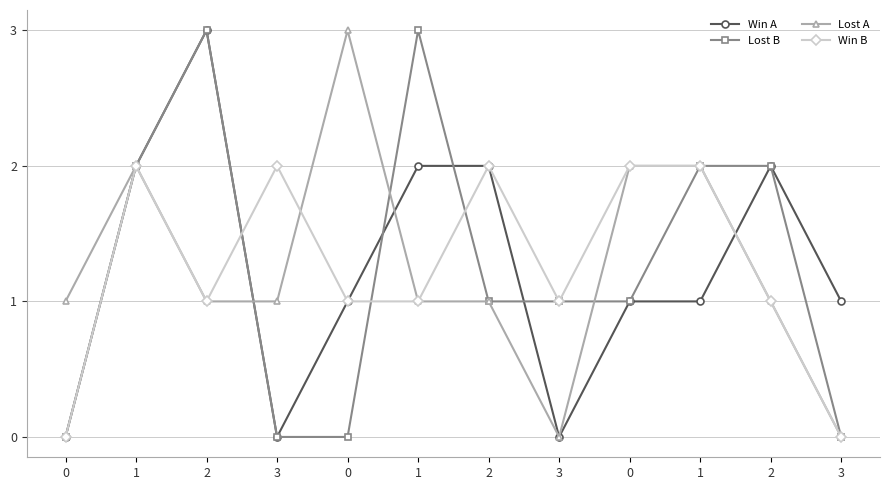

True or false: Lost A and Win A cross at least once.

True